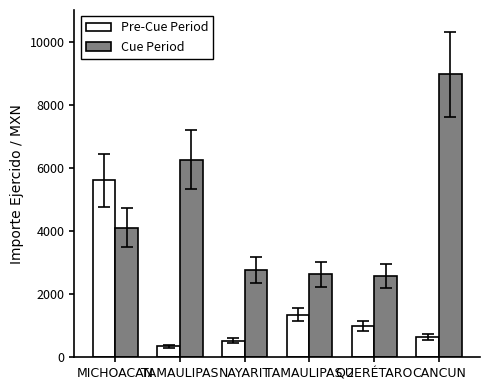

What is the maximum value for Cue Period?

8962.5